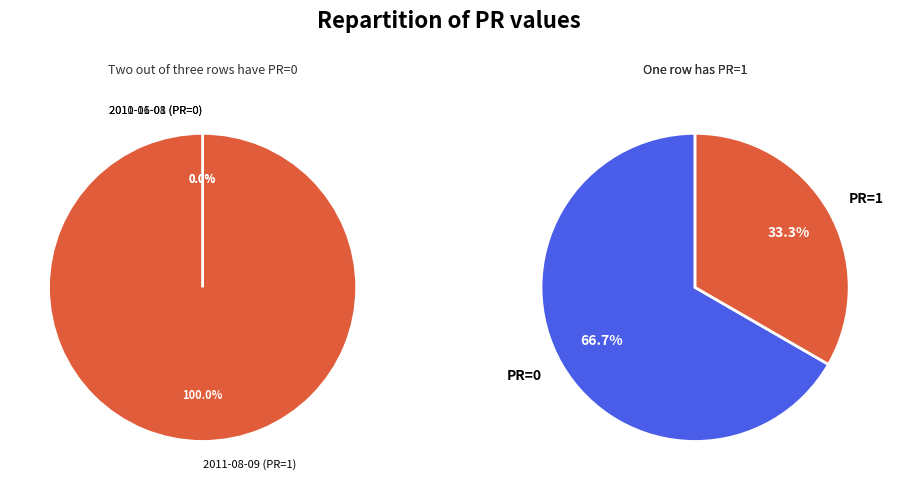

To the nearest percent, what portion does 2011-08-09 (PR=1) represent?

100%